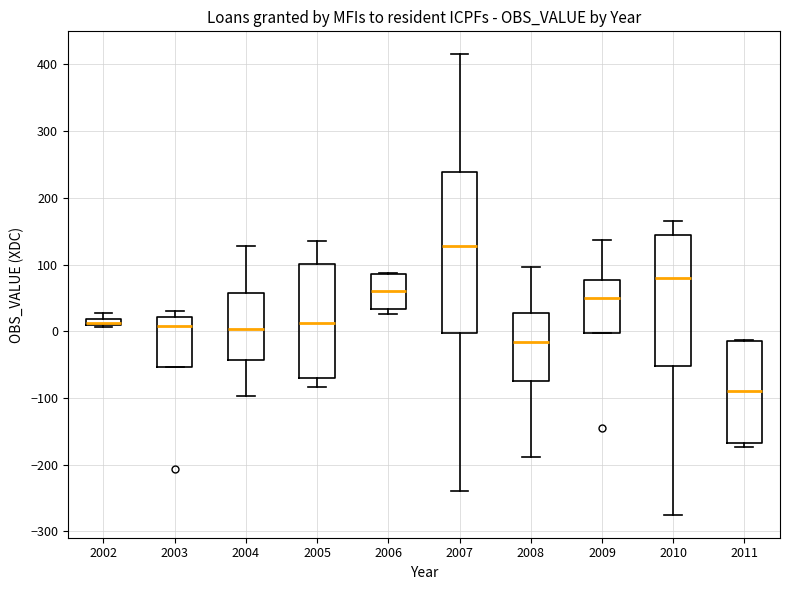

Comparing the boxes themselves (not the whiskers), which one is the tallest?

2007